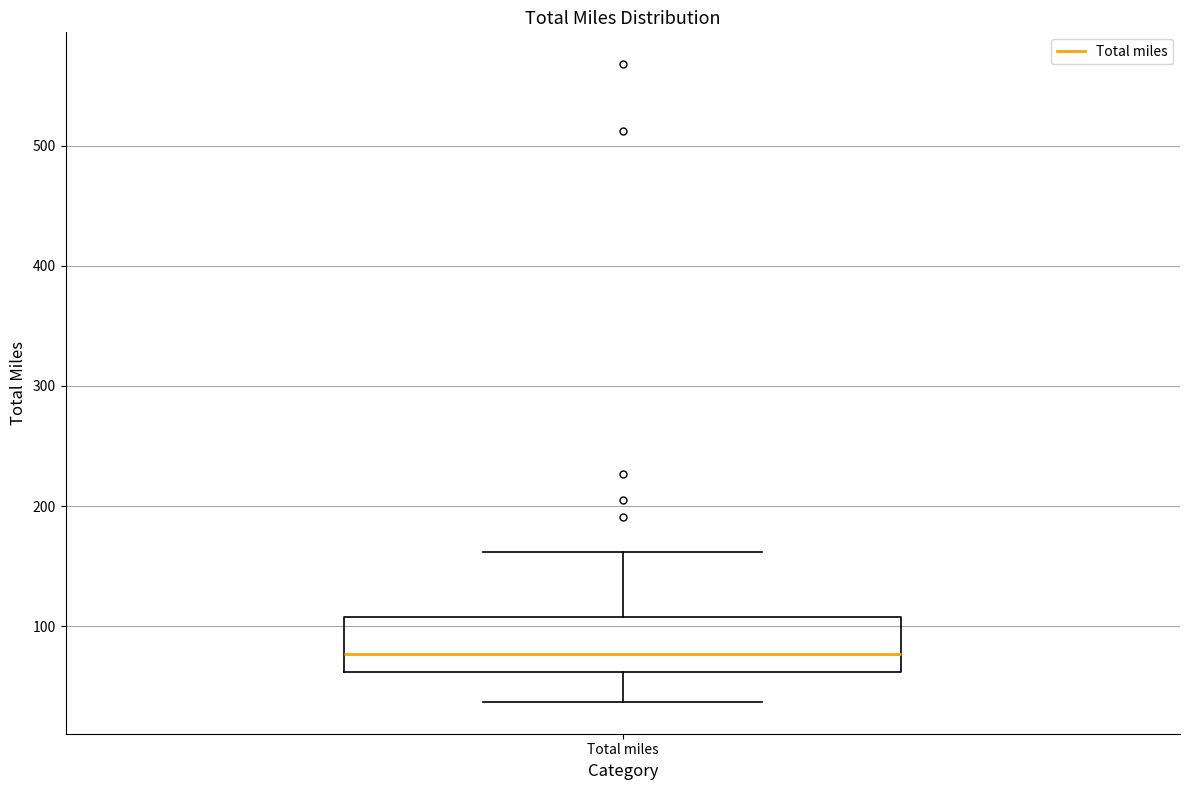

Transcribe this box plot: give where the median line is, the range the box spans, and where the two whiskers end, as read against the y-axis. The values are not printed on the chart, so give them approximately, as read against the axis.

median 80, box 60 to 110, whiskers 40 to 160